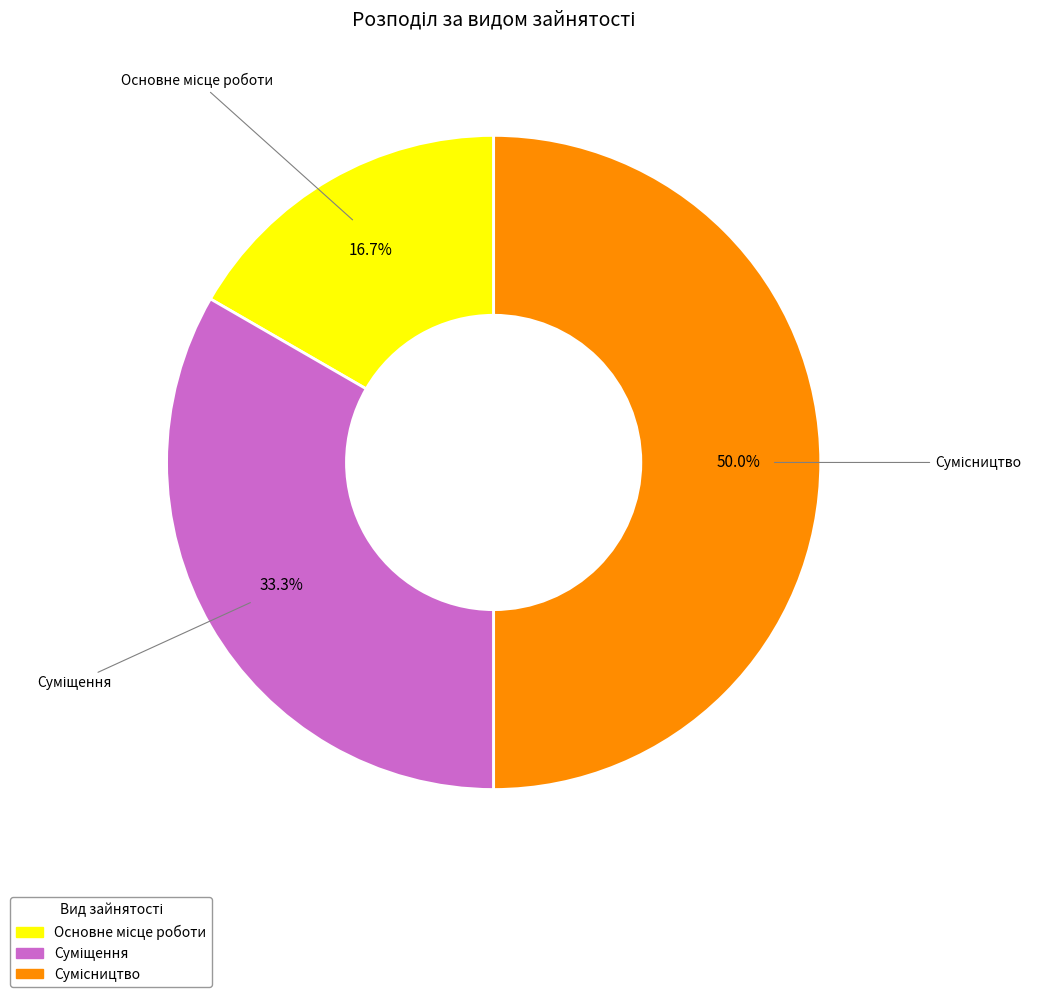

What percentage is NOT represented by Сумісництво?

50.0%